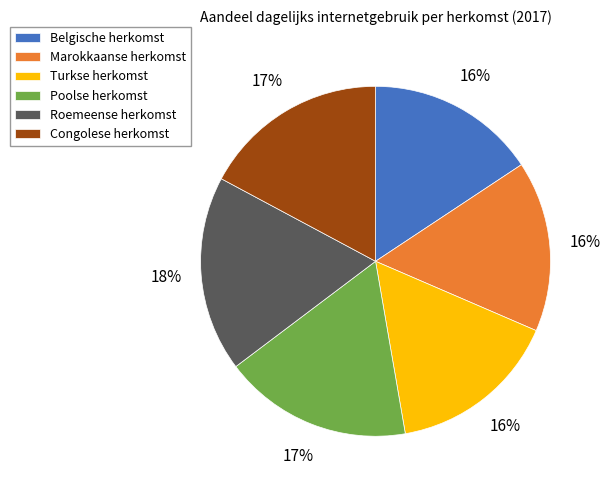

What is the ratio of the value at Congolese herkomst to the value at Poolse herkomst?

1.0